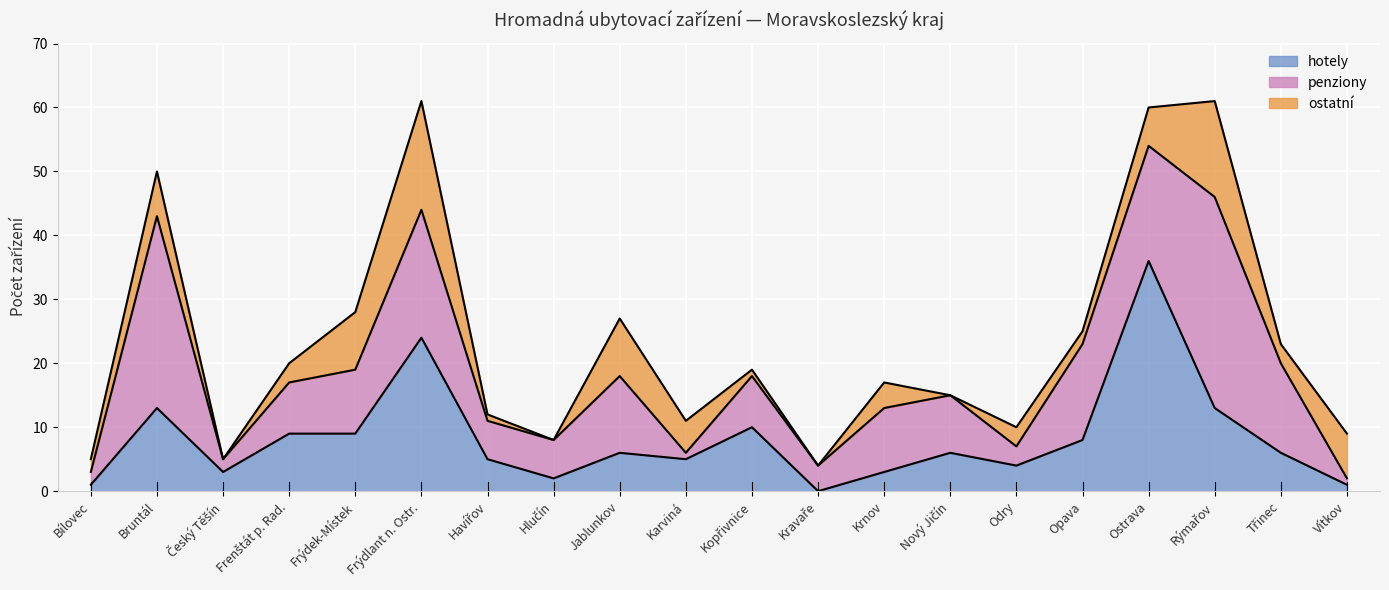

Which series ends up on top after the final intersection of penziony and ostatní?

ostatní